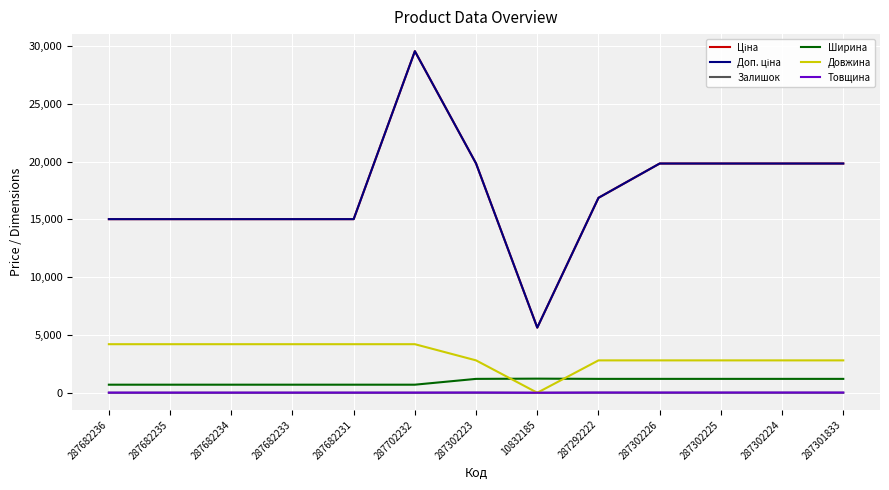

Rank the series at 287302225 from highest to lowest value.

Ціна, Доп. ціна, Довжина, Ширина, Товщина, Залишок